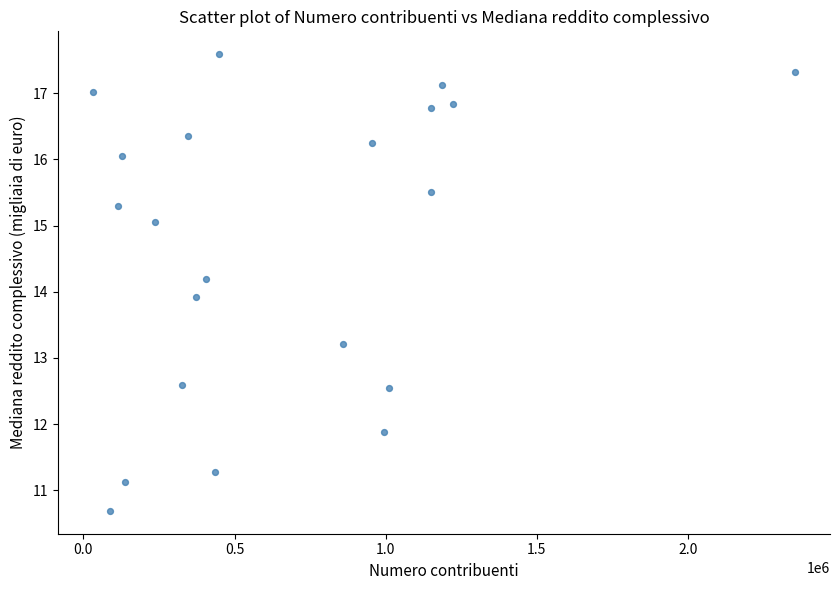

What Y value in the scatter plot is closest to 14?

13.9